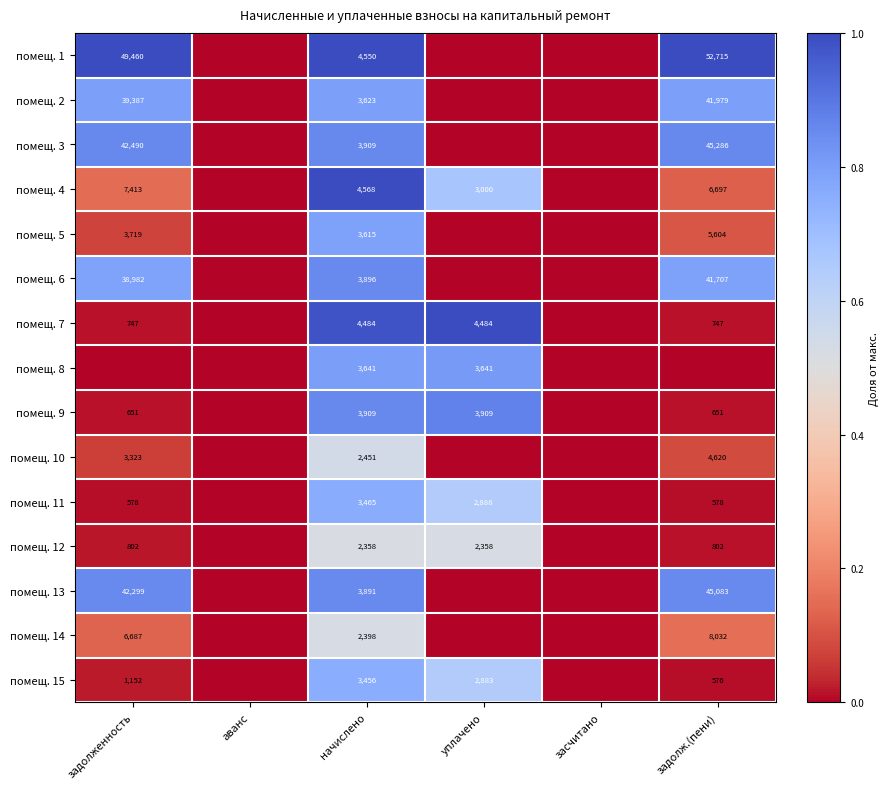

What is the total value across all series at начислено?

54214